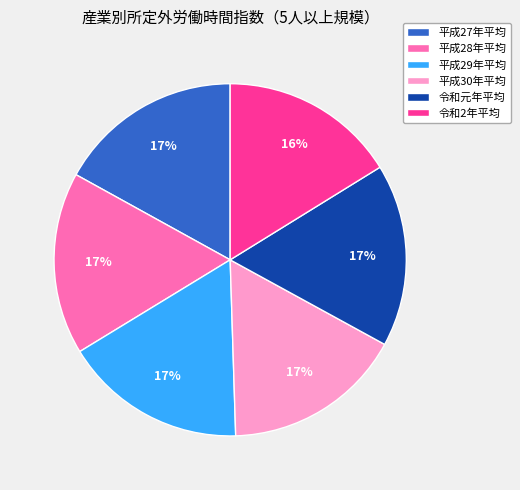

Is the sum of 平成28年平均 and 平成29年平均 greater than half?

No